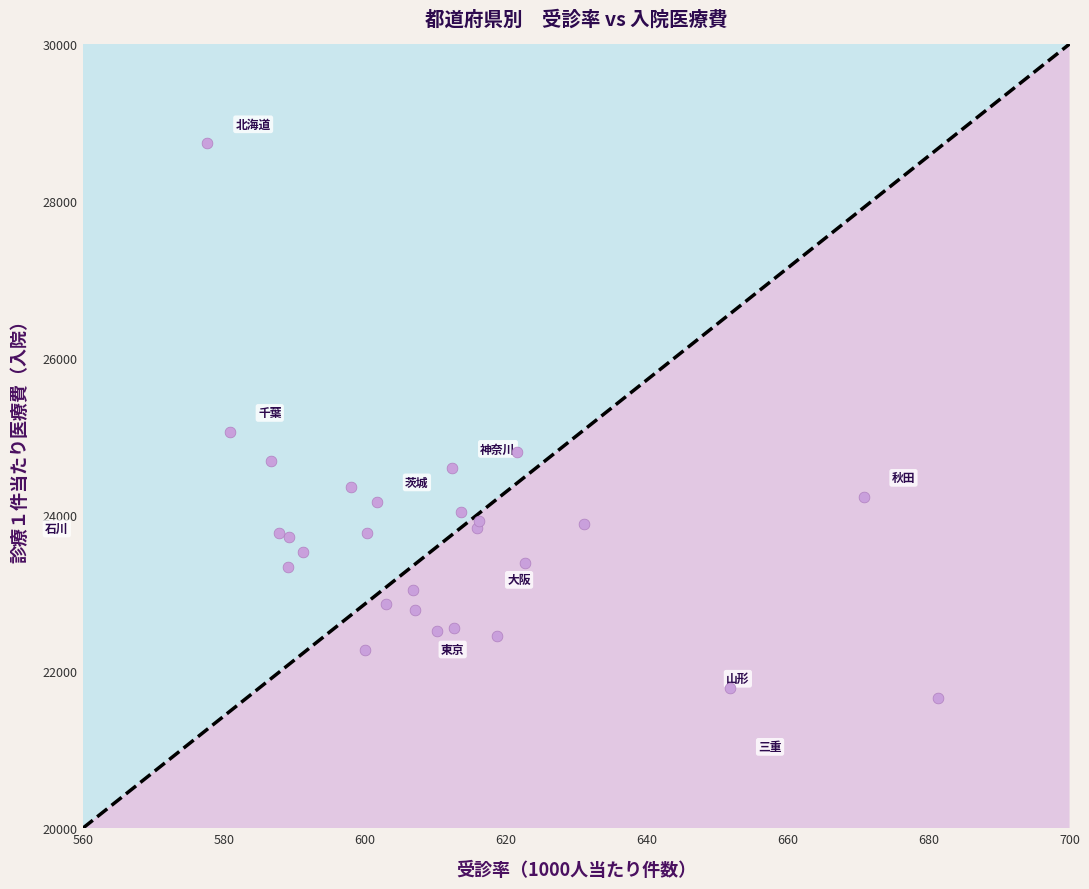

What Y value in the scatter plot is closest to 25196?

25051.2